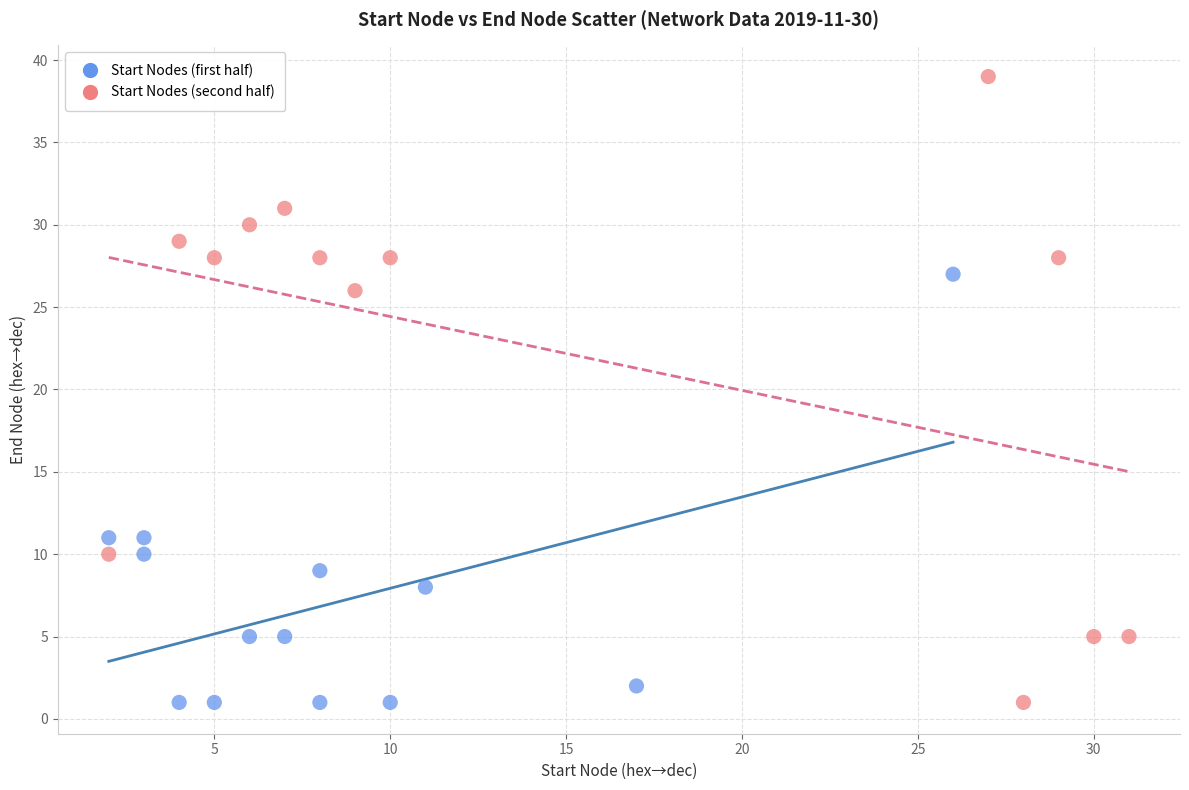

Which series reaches the maximum Y coordinate?

Start Nodes (second half)